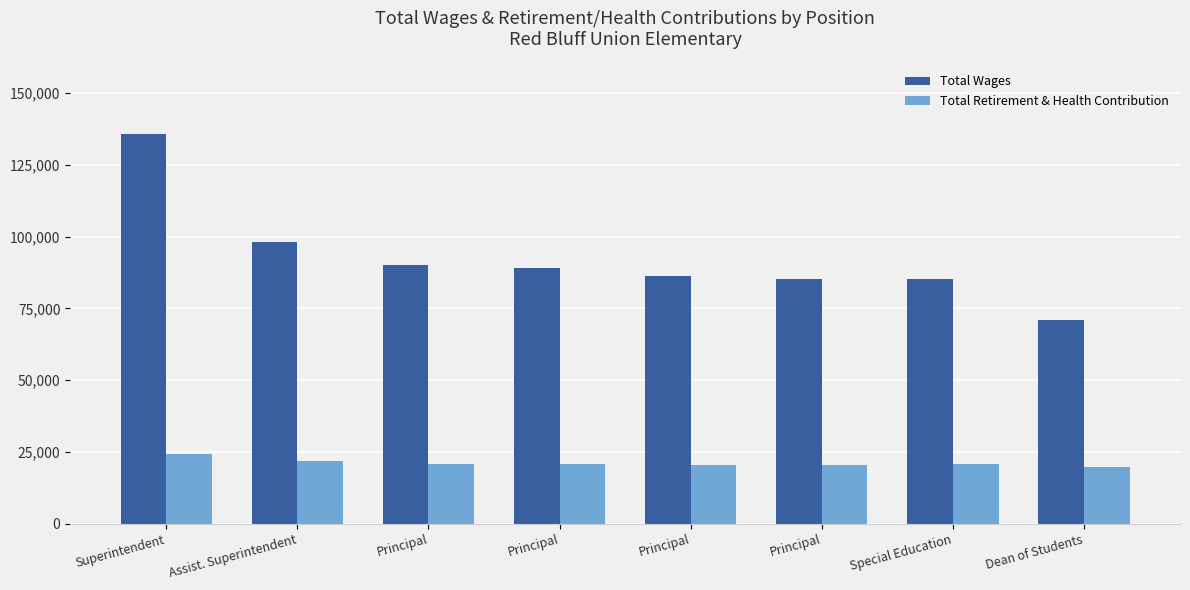

How many bars are there in each group?

2